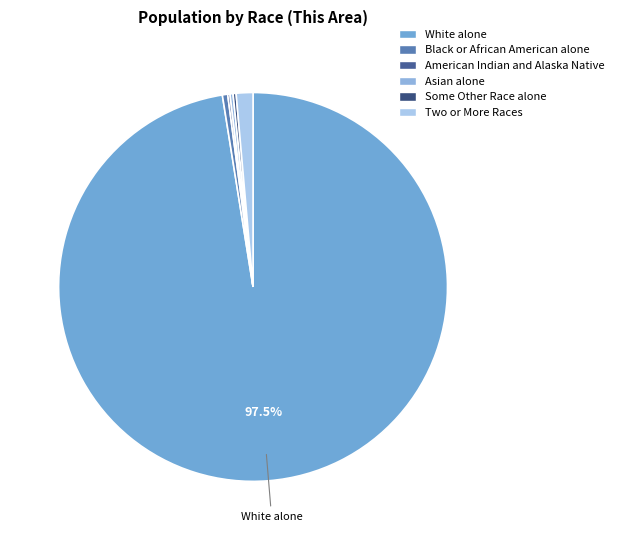

True or false: Some Other Race alone accounts for 1% of the total.

False